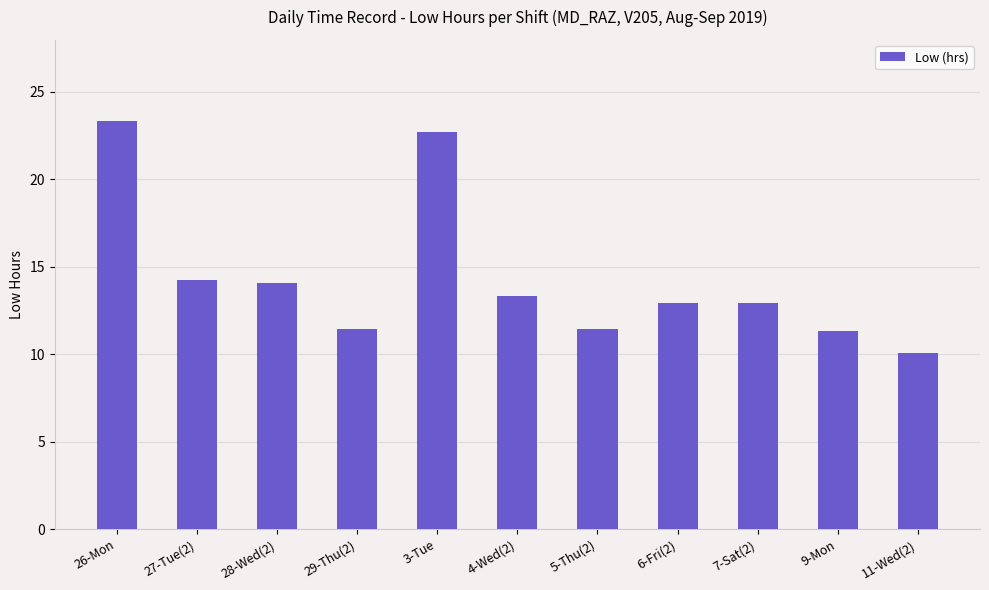

Is it true that the value at 5-Thu(2) is 4.9?

False